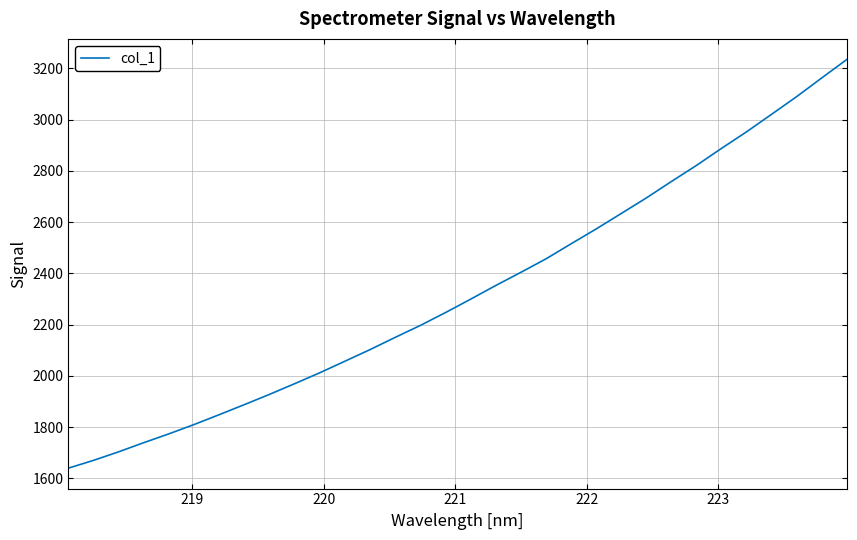

What is the greatest value displayed?

3234.9